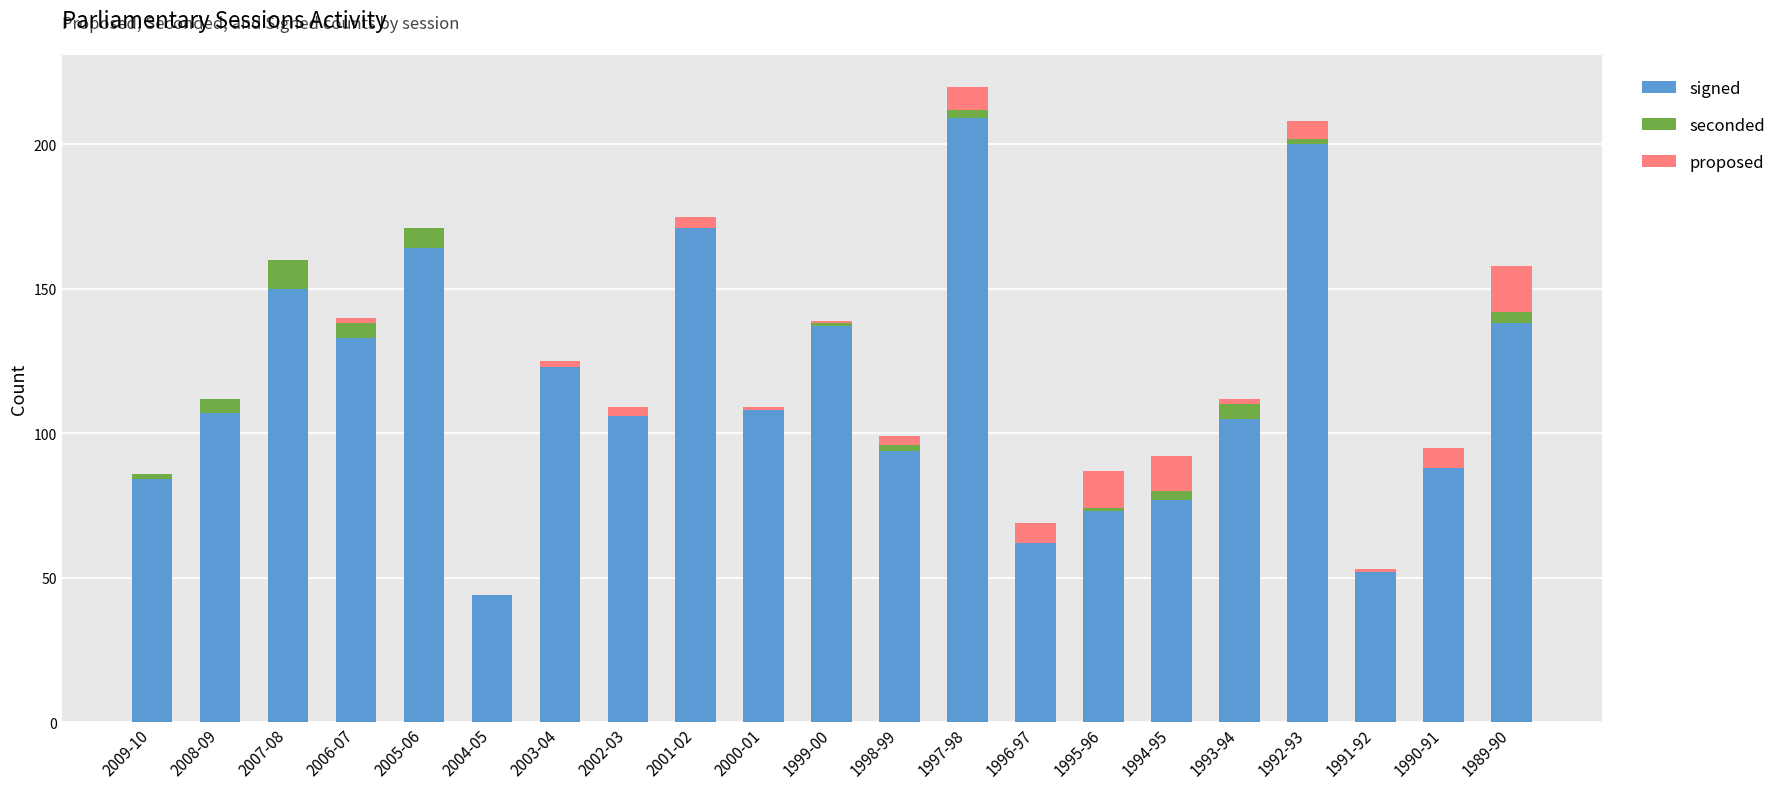

What is the total value across all series at 2007-08?

160